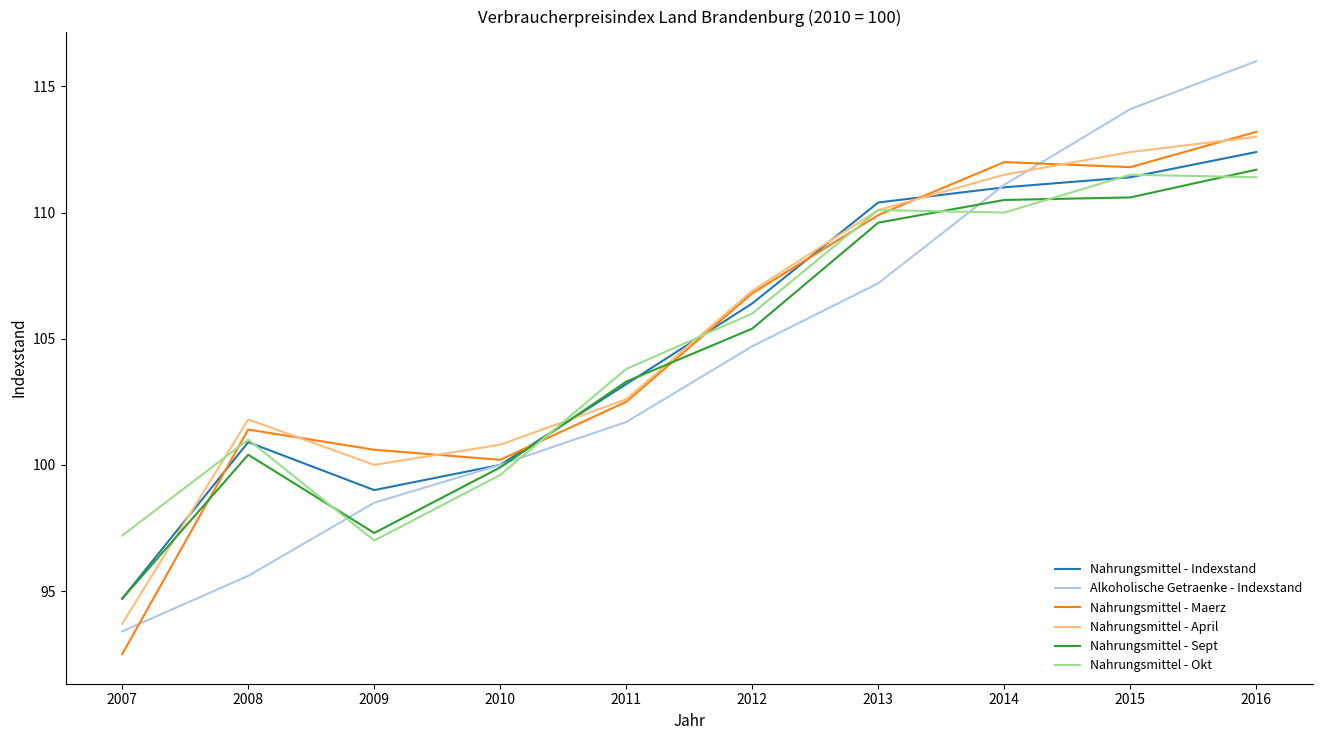

At which category is the sum across all series the highest?

2016